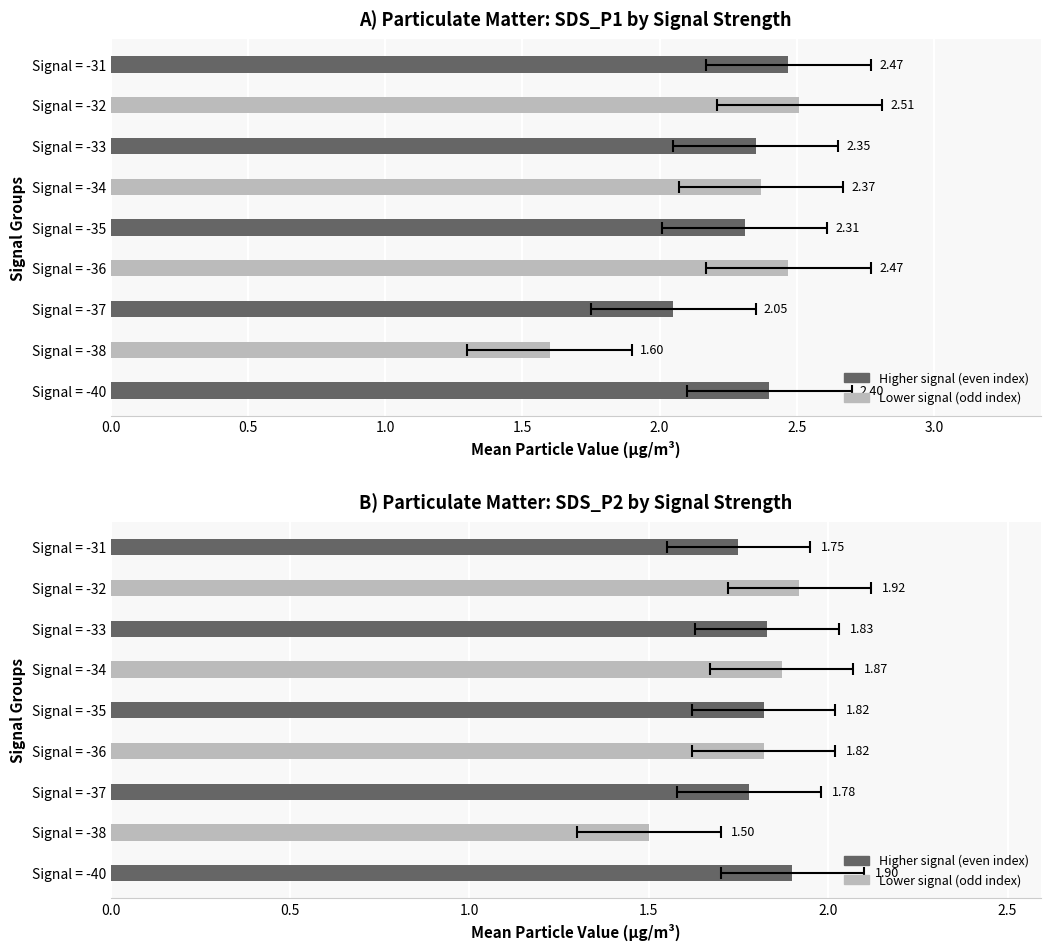

Reading left to right, what are all the values shown in this chart?

SDS_P1: 2.4	1.6	2.0	2.5	2.3	2.4	2.4	2.5	2.5
SDS_P2: 1.9	1.5	1.8	1.8	1.8	1.9	1.8	1.9	1.8